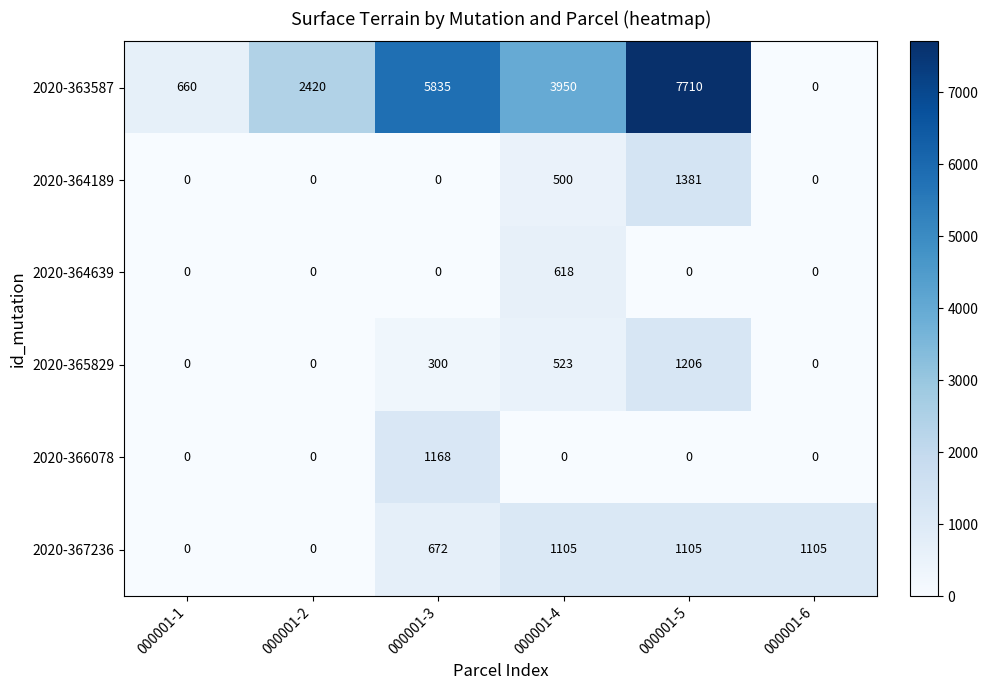

Is it true that 2020-367236 equals 153 at 000001-3?

False